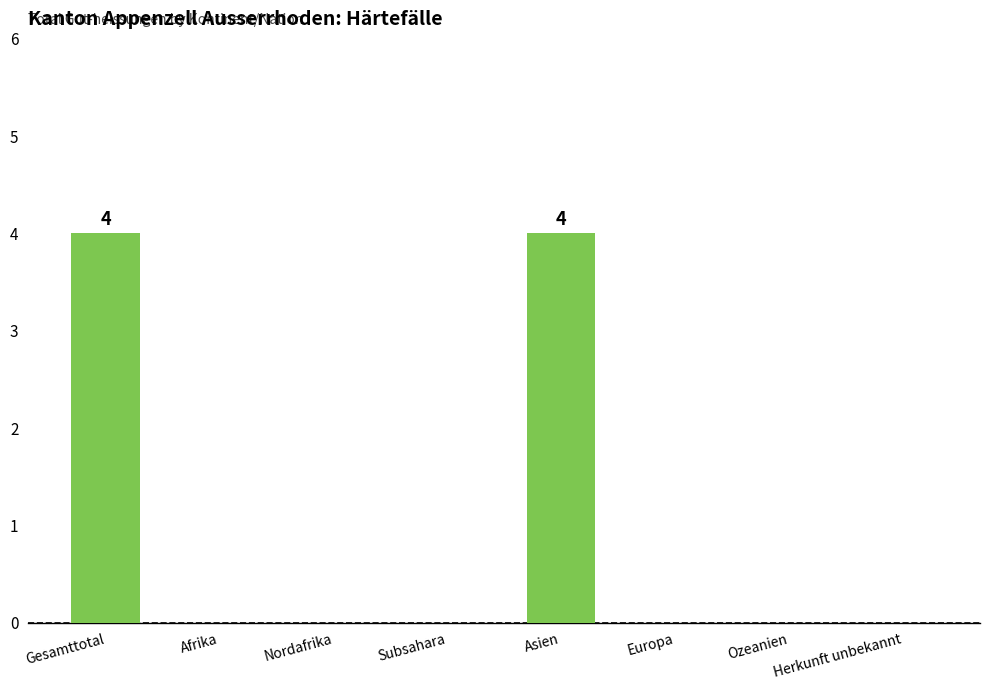

What is the greatest value displayed?

4